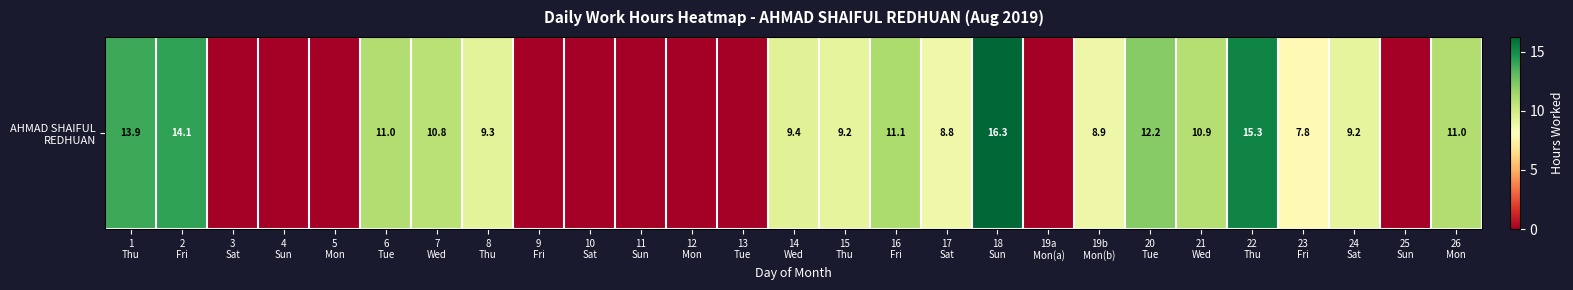

The chart shows a value of 8.0 at 3
Sat. True or false?

False